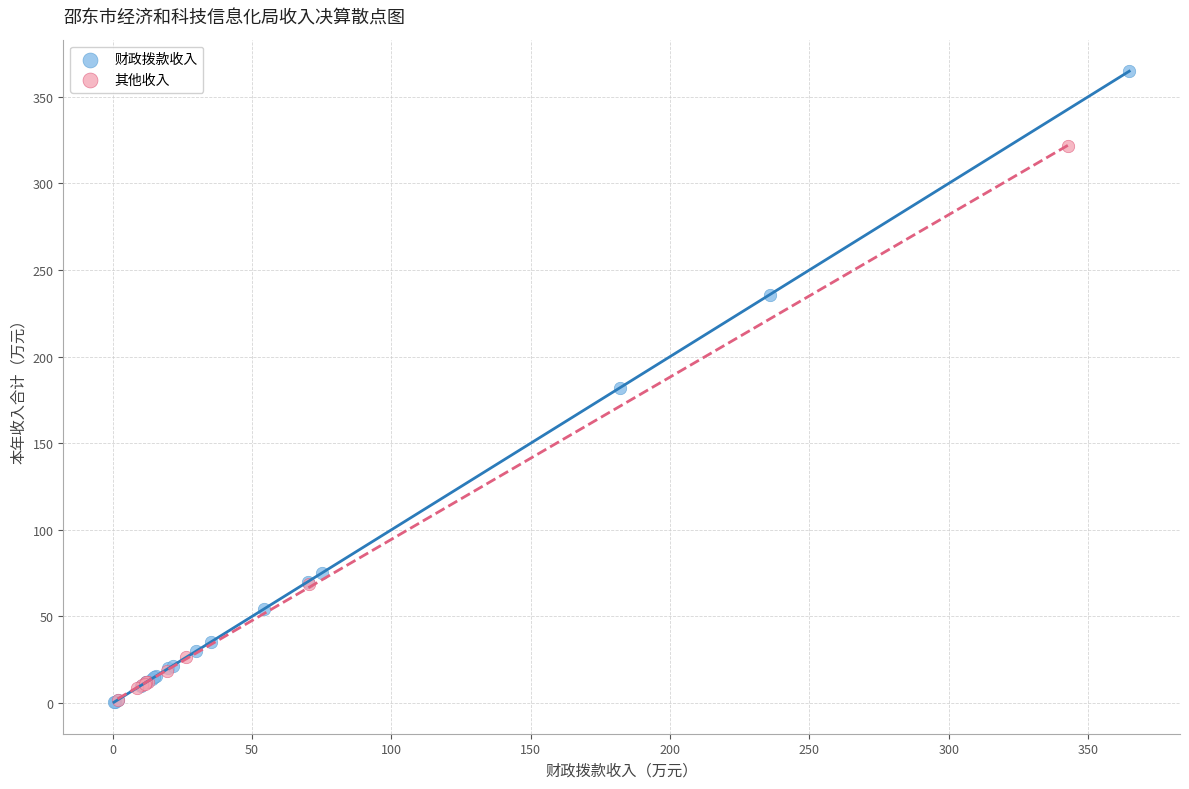

Which series contains the highest Y value?

财政拨款收入